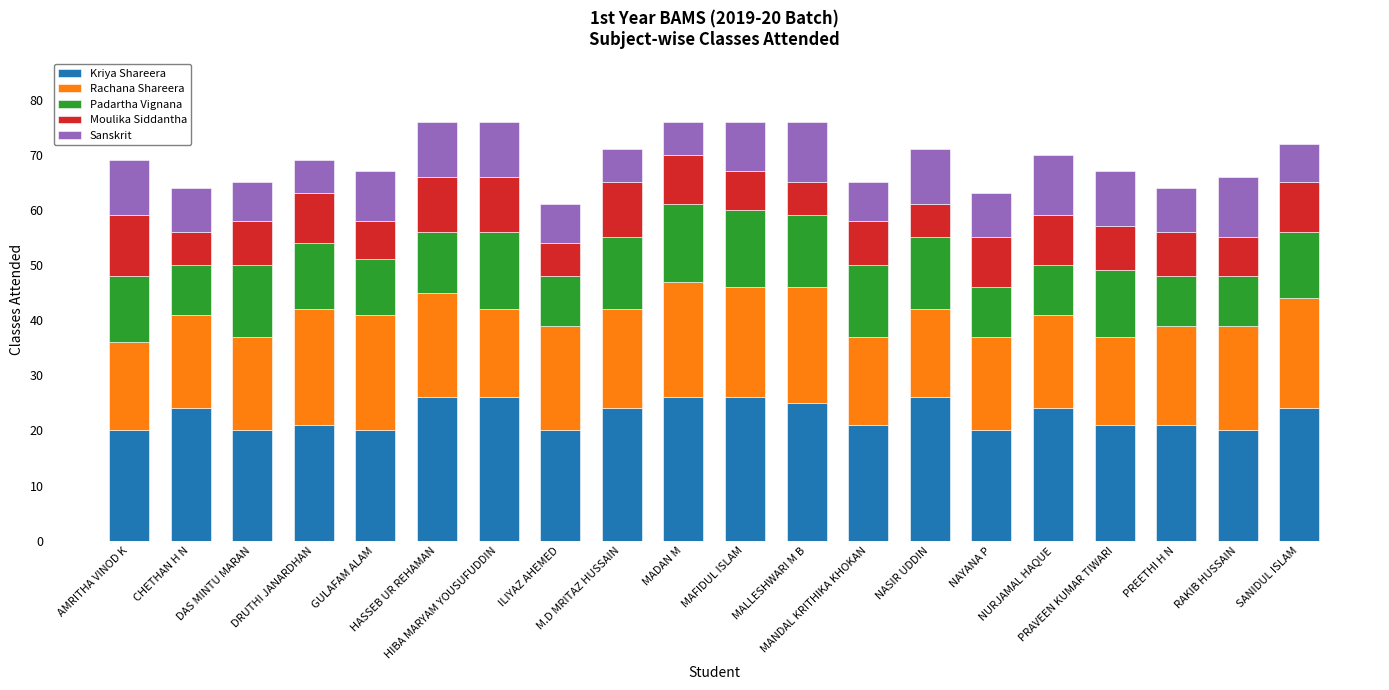

What is the highest value of the Kriya Shareera series?

26